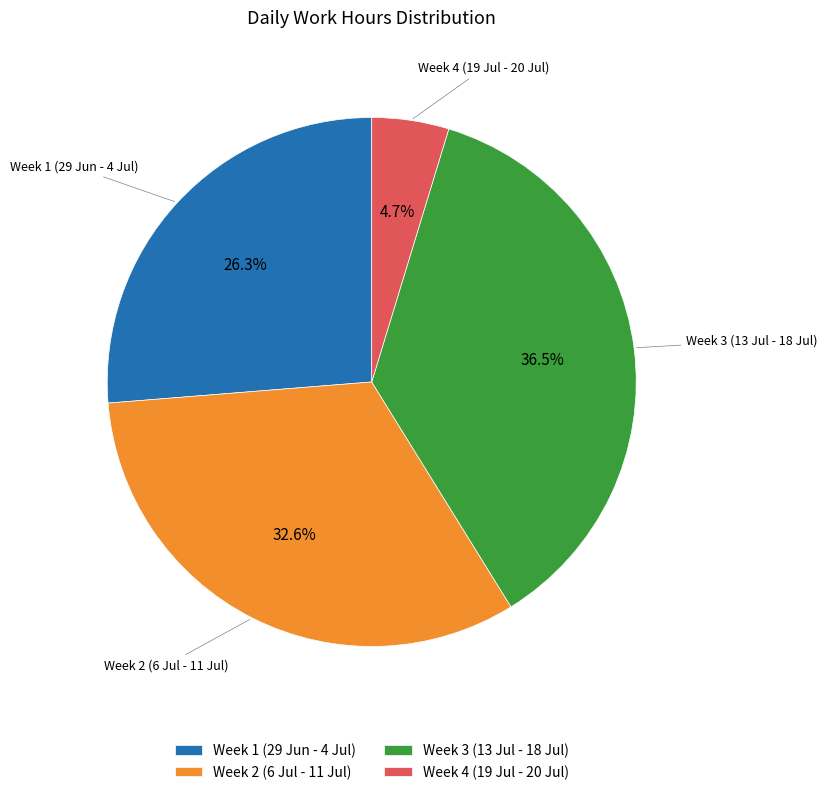

Which has a higher value, Week 3 (13 Jul - 18 Jul) or Week 1 (29 Jun - 4 Jul)?

Week 3 (13 Jul - 18 Jul)